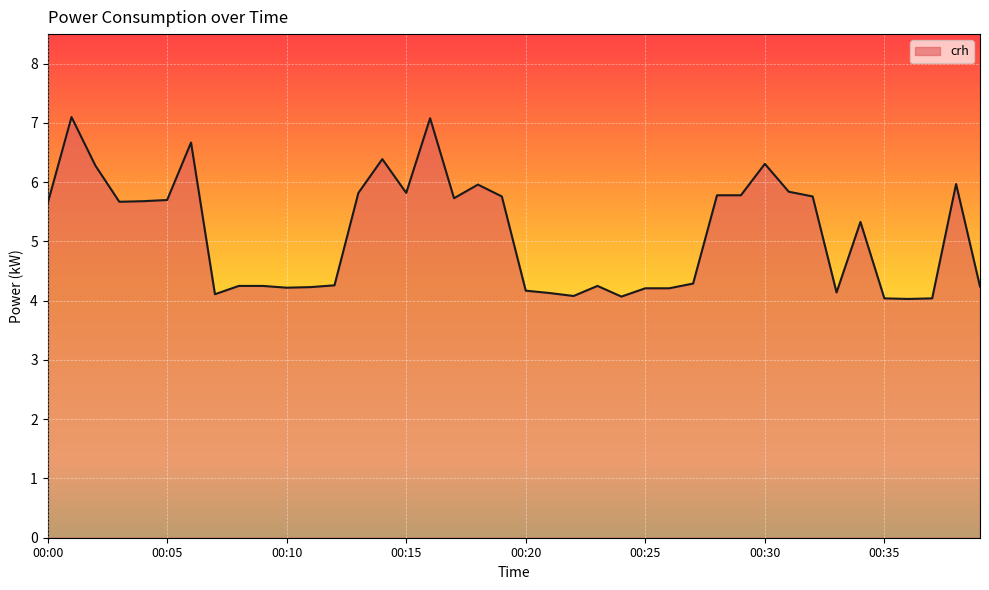

What is the minimum value shown in the chart?

4.0